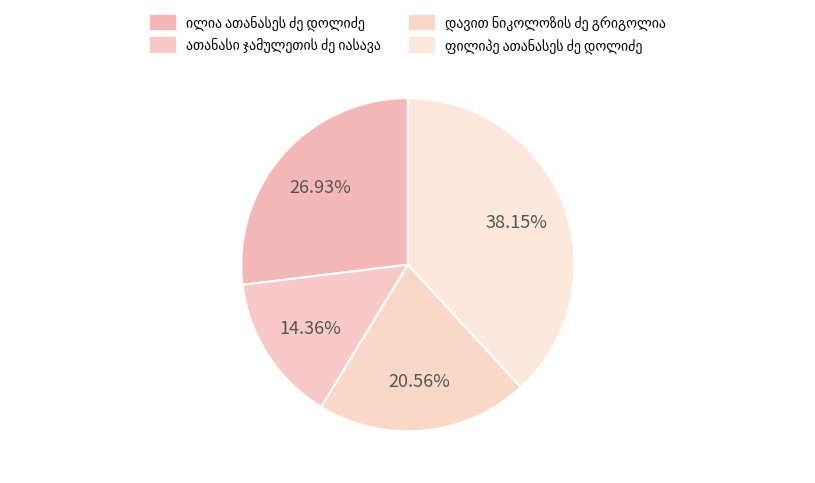

Combined, what portion of the pie is ილია ათანასეს ძე დოლიძე and დავით ნიკოლოზის ძე გრიგოლია?

47.5%